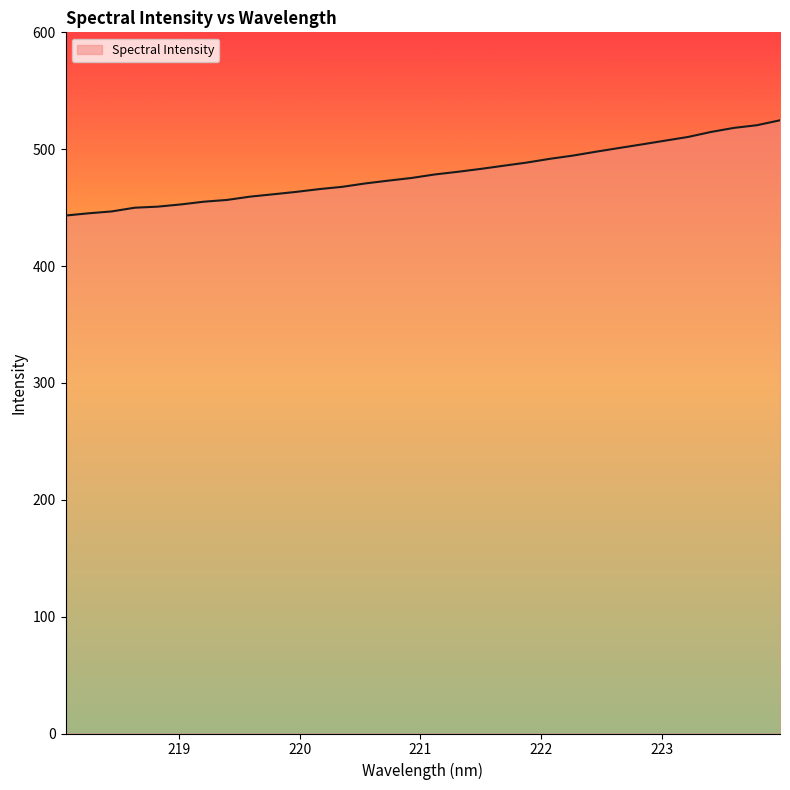

What is the greatest value displayed?

524.7